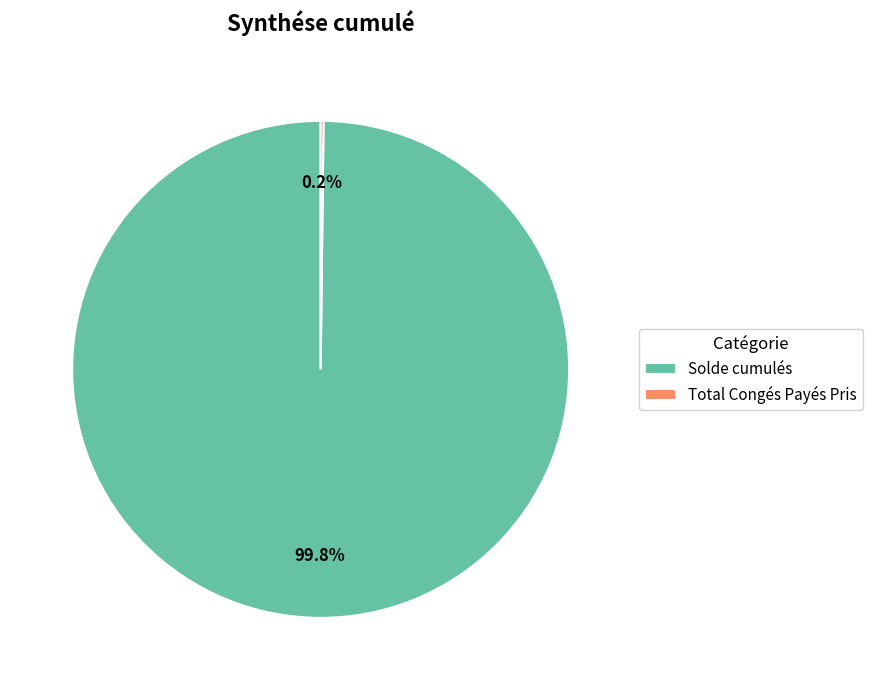

Which slice represents more than half of the pie?

Solde cumulés